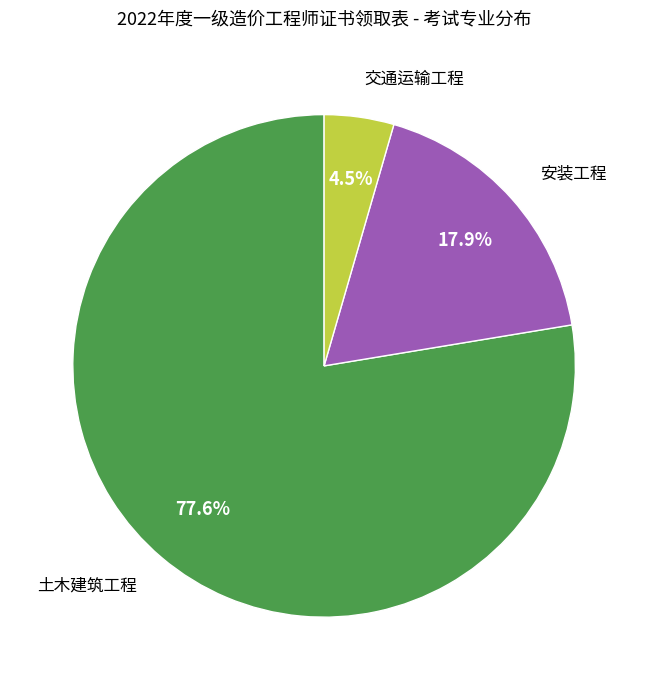

Which category has the smallest portion of the pie?

交通运输工程